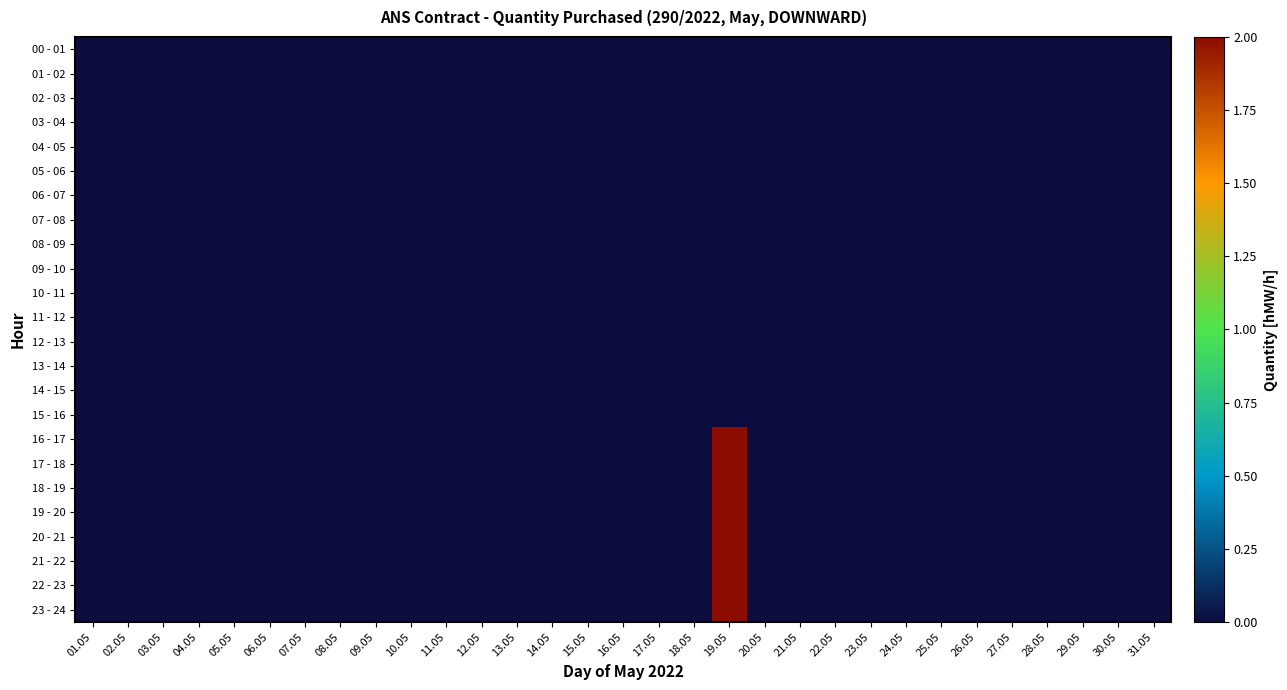

Between 11.05 and 31.05, which is larger?

11.05